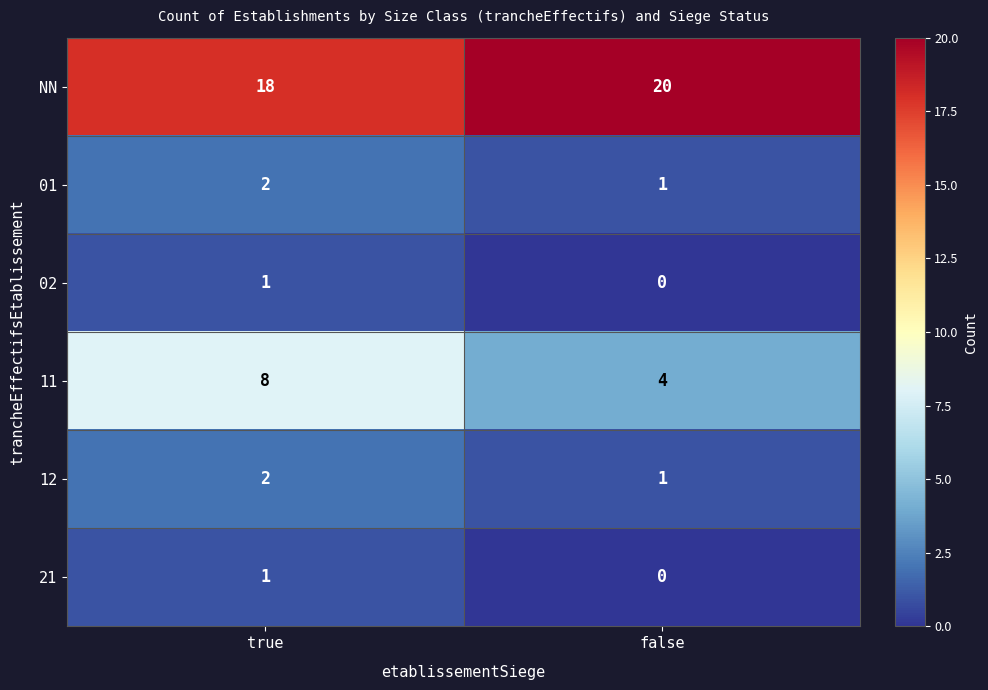

At which category does the chart reach its minimum across all series?

false